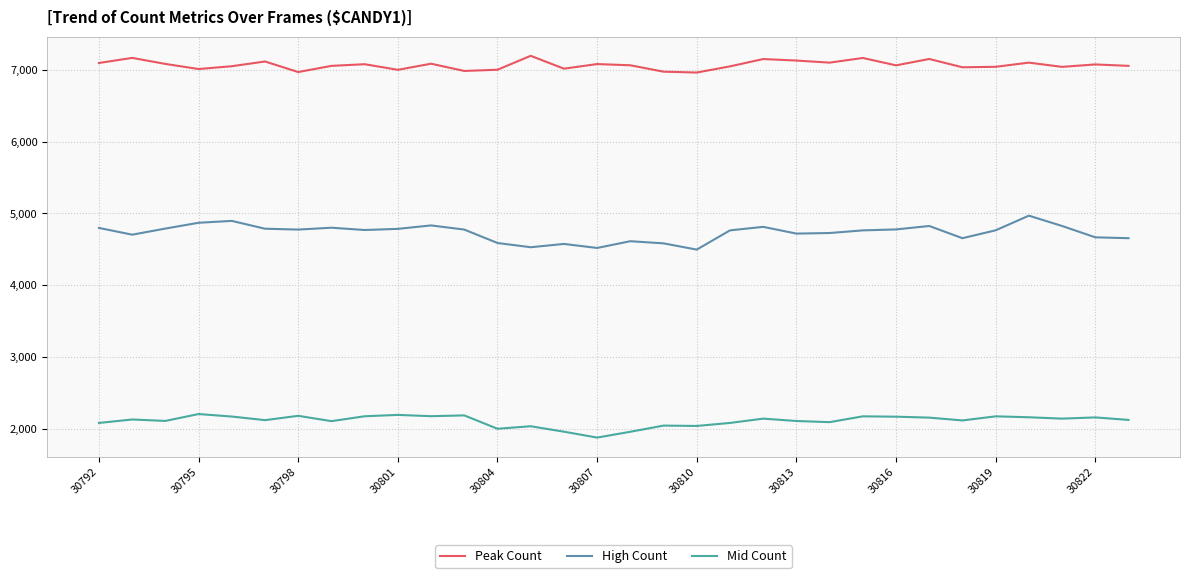

What is the highest value of the Peak Count series?

7196